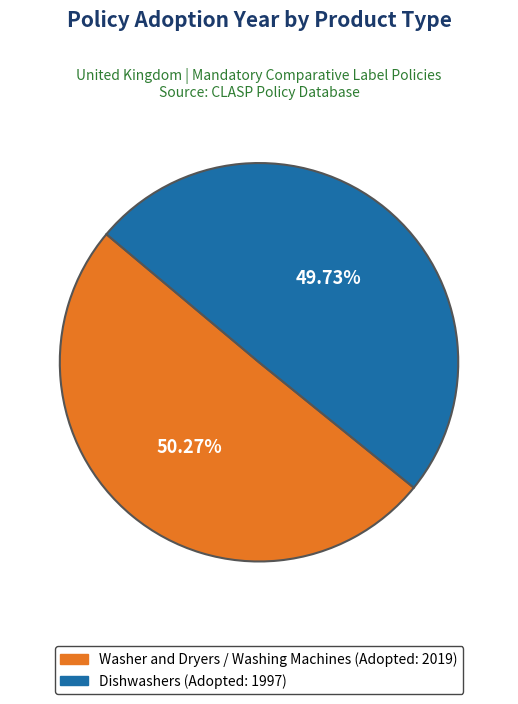

How much of the chart is everything except Washer and Dryers / Washing Machines?

49.7%